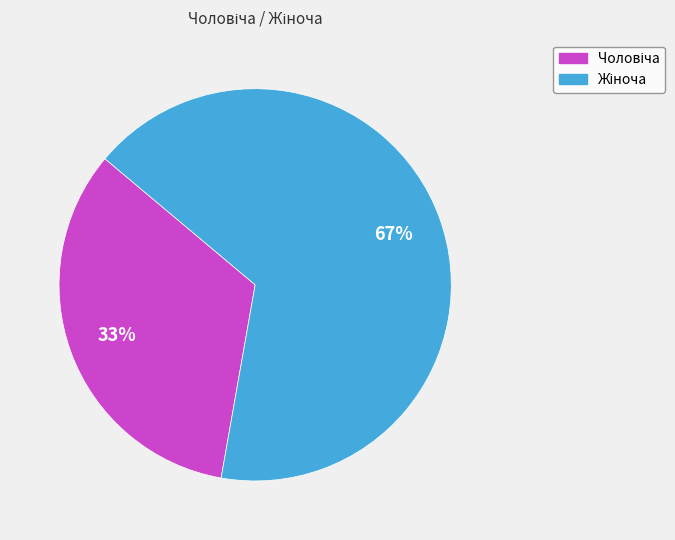

To the nearest percent, what is the average slice percentage?

50%